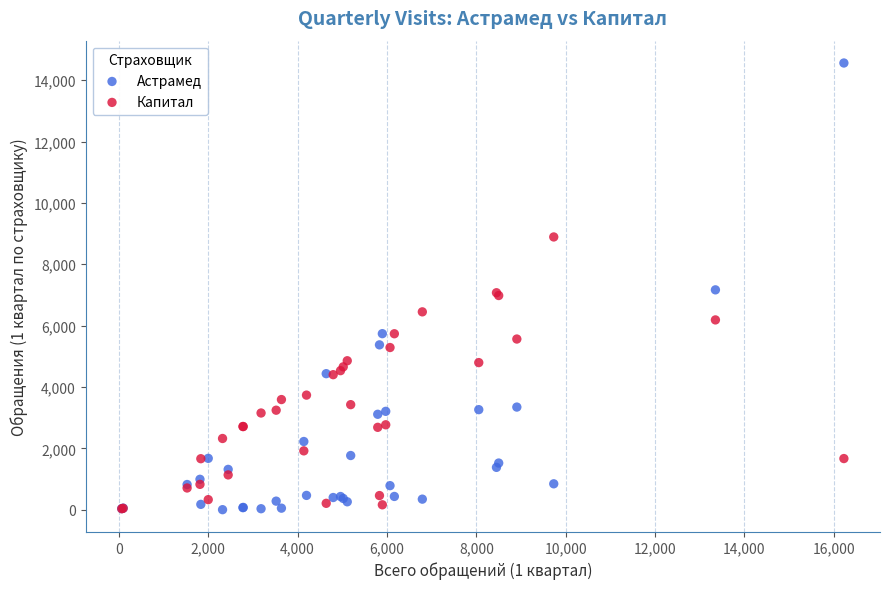

Which series contains the highest Y value?

Астрамед